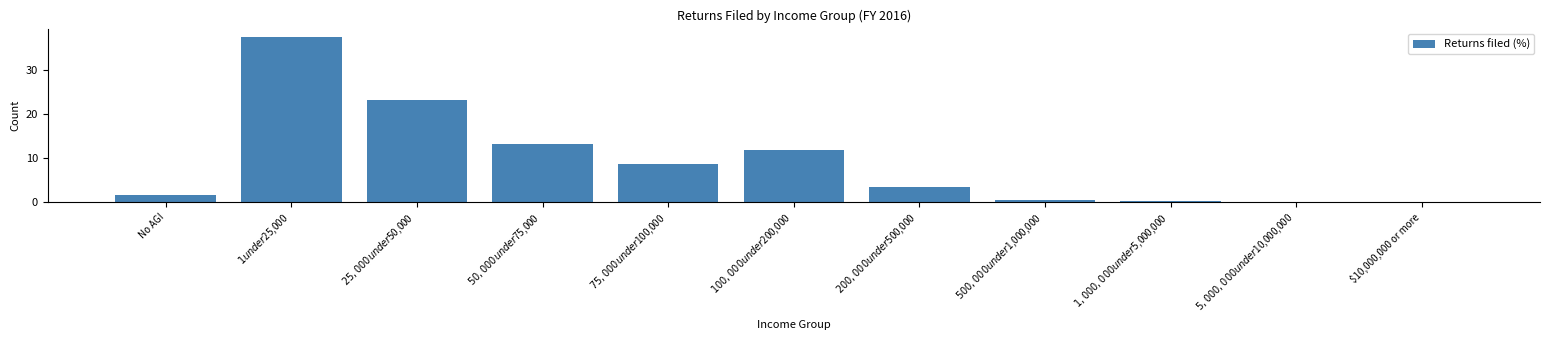

What is the greatest value displayed?

37.5